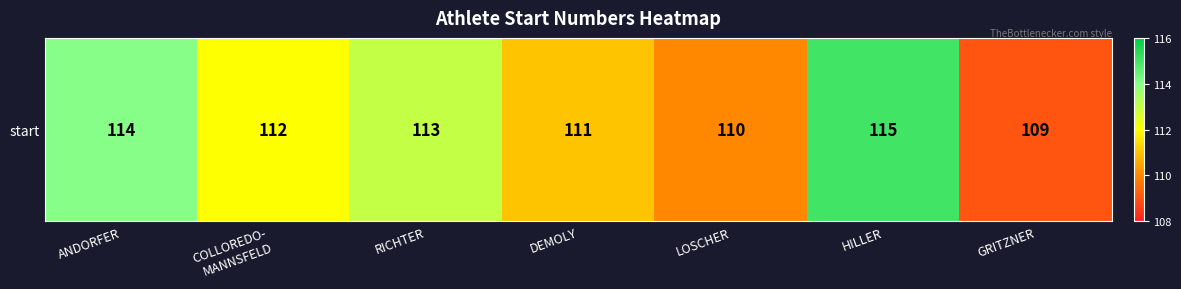

Reading left to right, transcribe all the data shown in this chart.

114	112	113	111	110	115	109